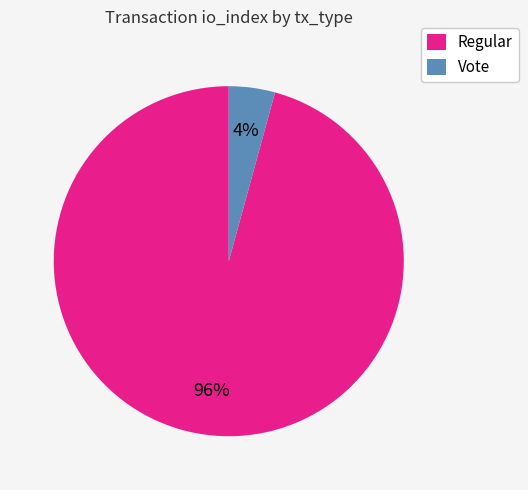

Is it true that Regular is 96% of the pie?

True